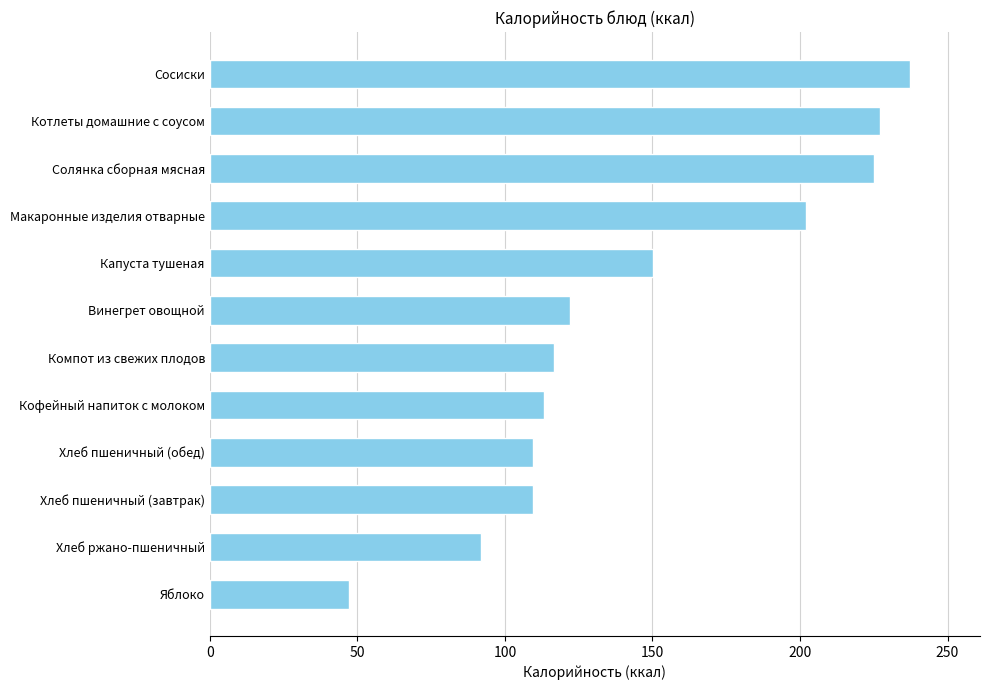

What is the difference between the maximum and minimum values?

190.3